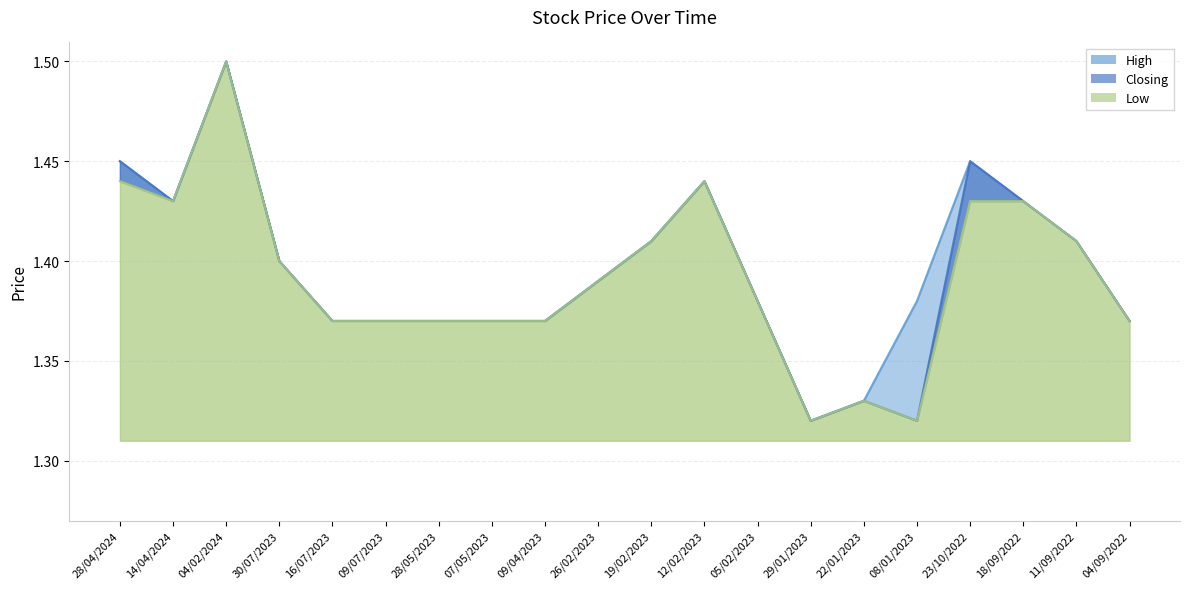

Which series has the largest range (max minus min)?

High